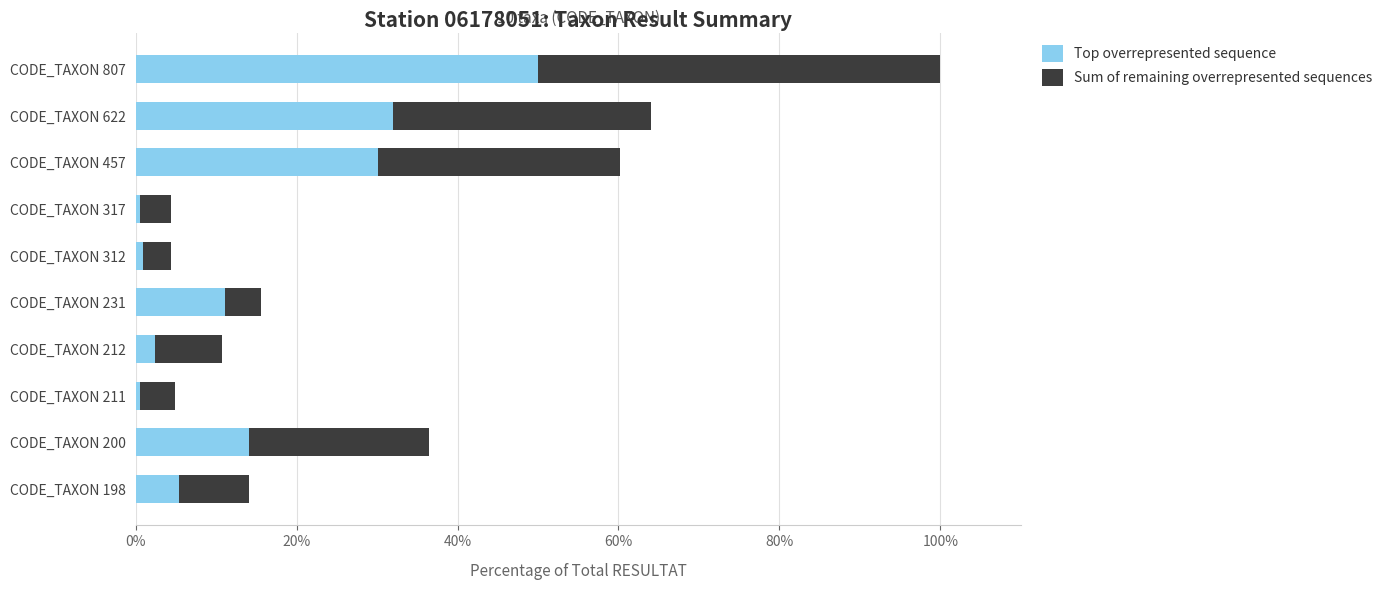

What is the difference between the maximum and second lowest values in the Top overrepresented sequence series?

49.5